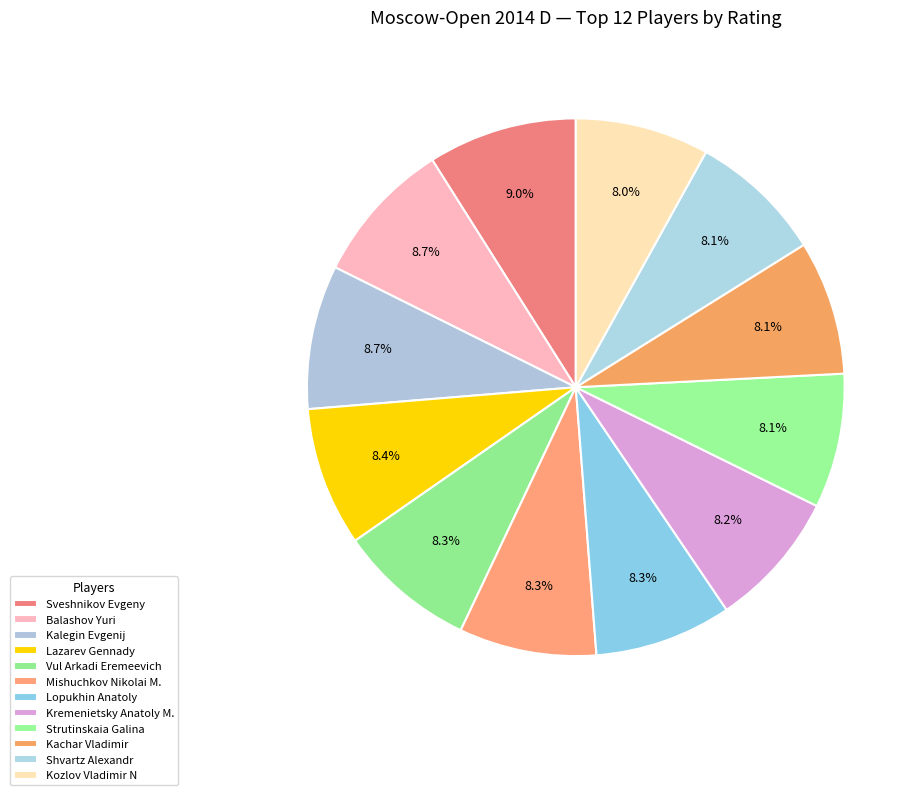

Count the number of slices in the pie.

12